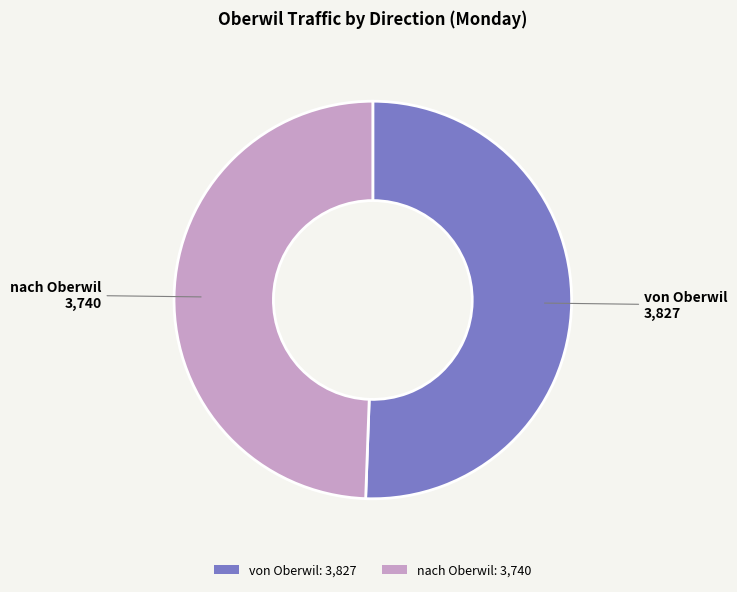

Between von Oberwil: 3,827 and nach Oberwil: 3,740, which is larger?

von Oberwil: 3,827